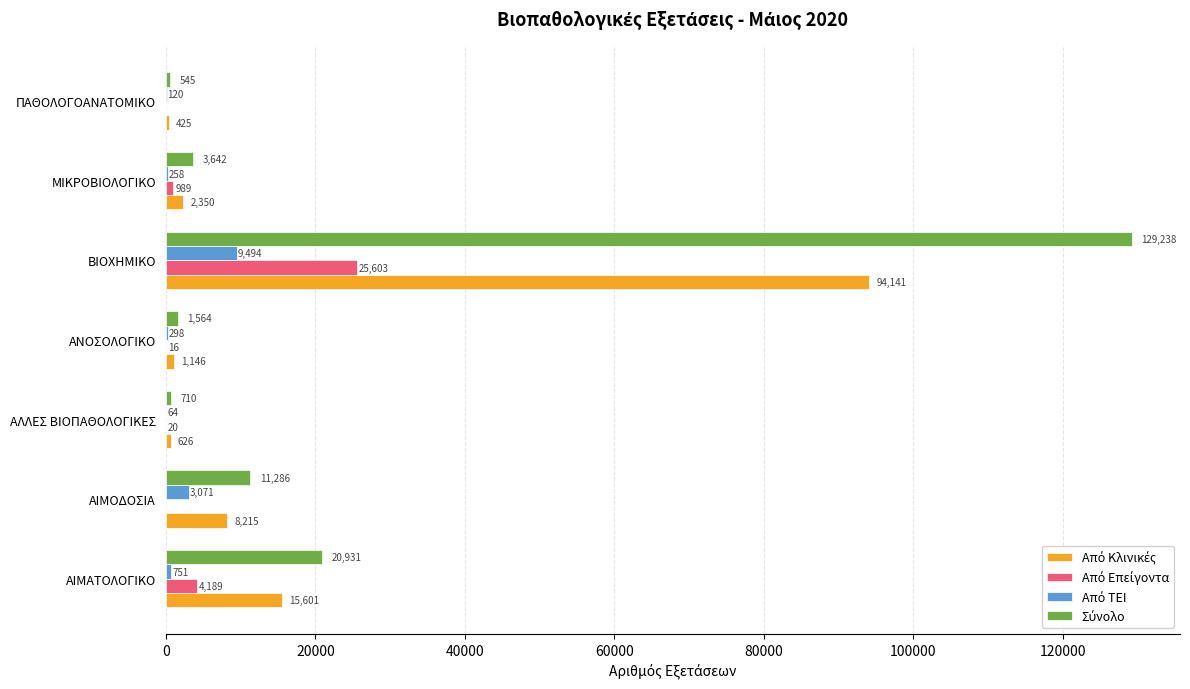

At which category is the sum across all series the highest?

ΒΙΟΧΗΜΙΚΟ